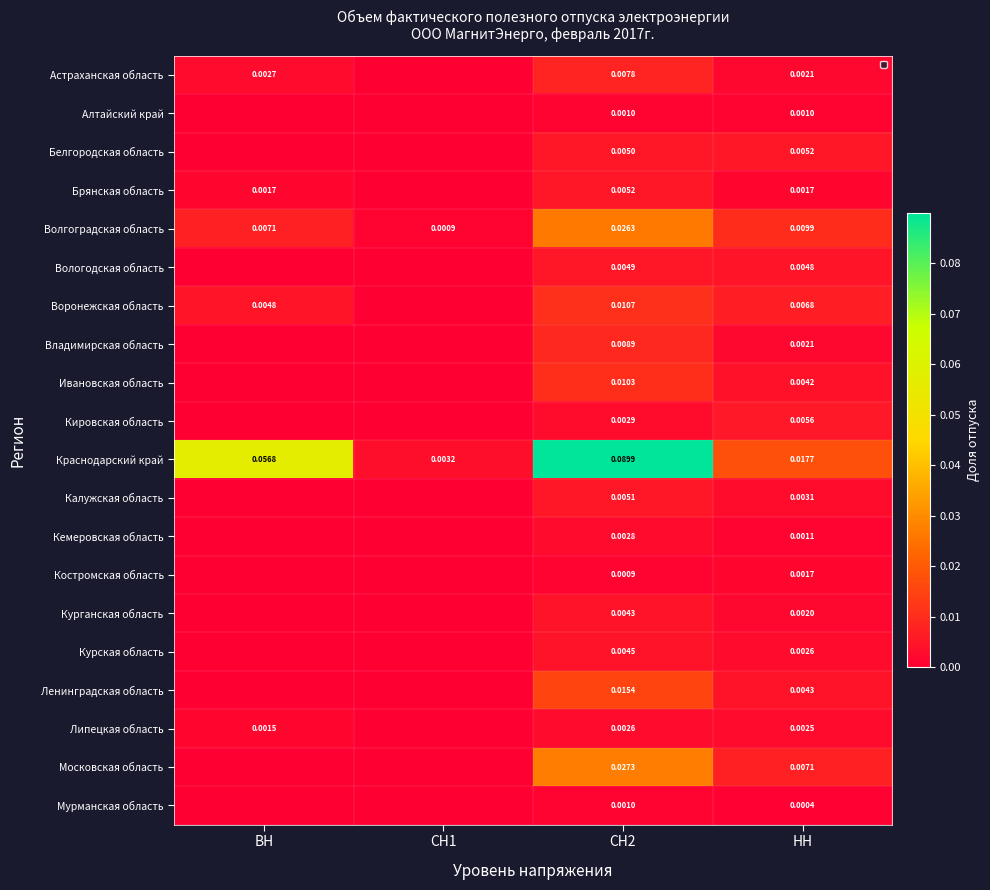

List the series in order of their peak value, highest first.

Краснодарский край, Московская область, Волгоградская область, Ленинградская область, Воронежская область, Ивановская область, Владимирская область, Астраханская область, Кировская область, Белгородская область, Брянская область, Калужская область, Вологодская область, Курская область, Курганская область, Кемеровская область, Липецкая область, Костромская область, Мурманская область, Алтайский край